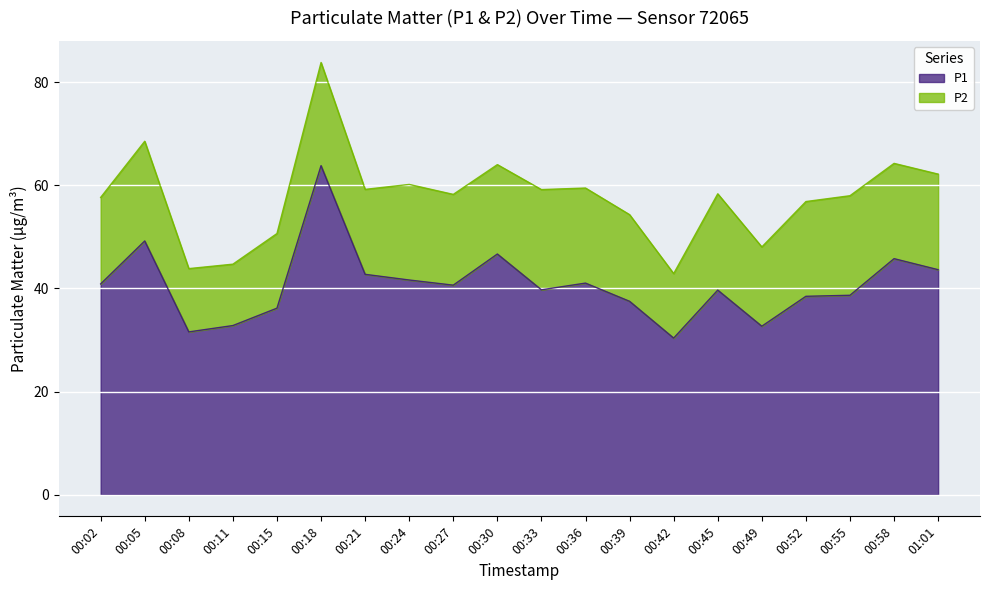

What is the change in value from 00:21 to 00:30?

+3.9